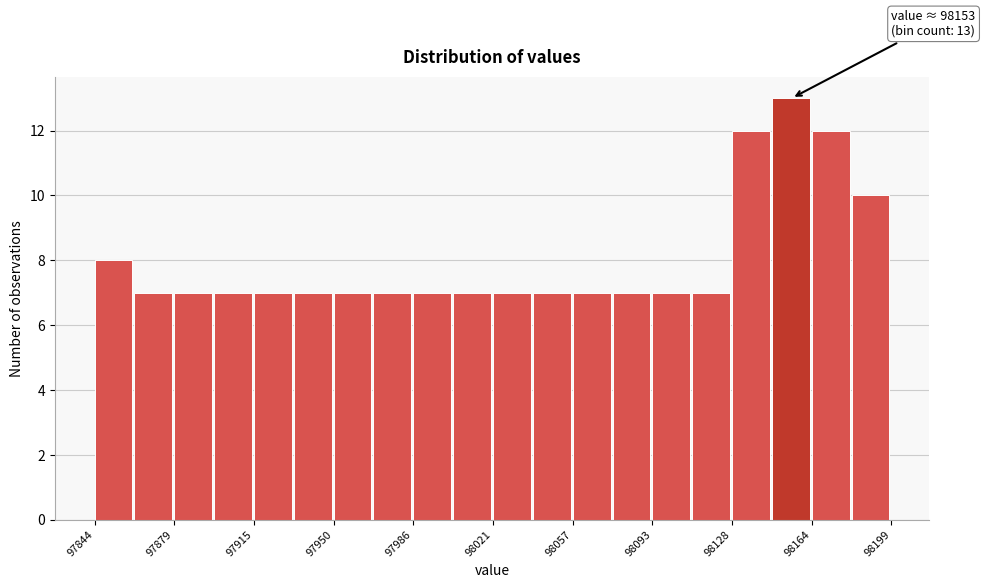

Read against the x-axis, roughly where is the centre of the tallest bar?

98155